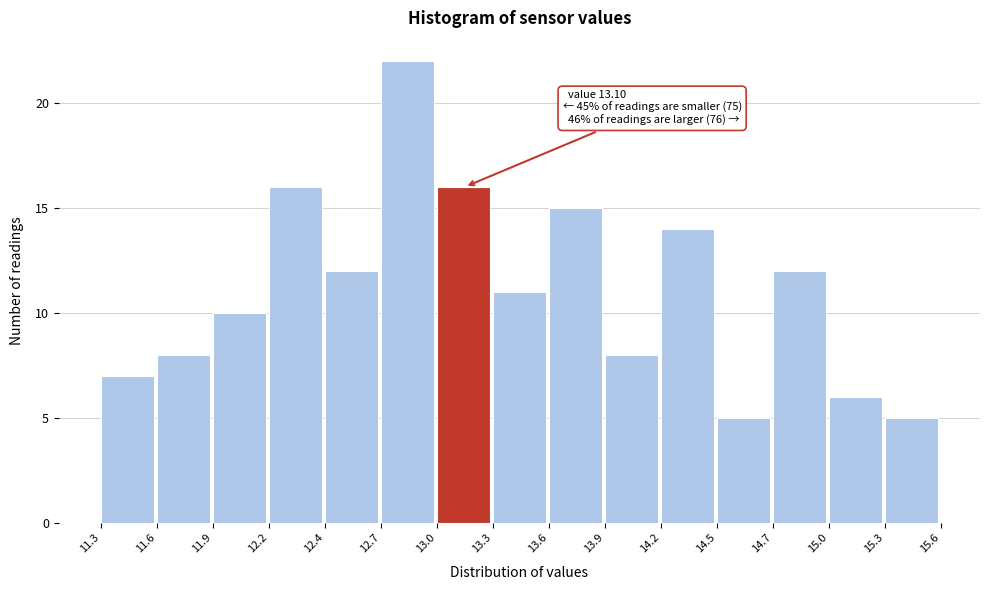

Over which range of the x-axis is the bar tallest?

12.7 to 13.0